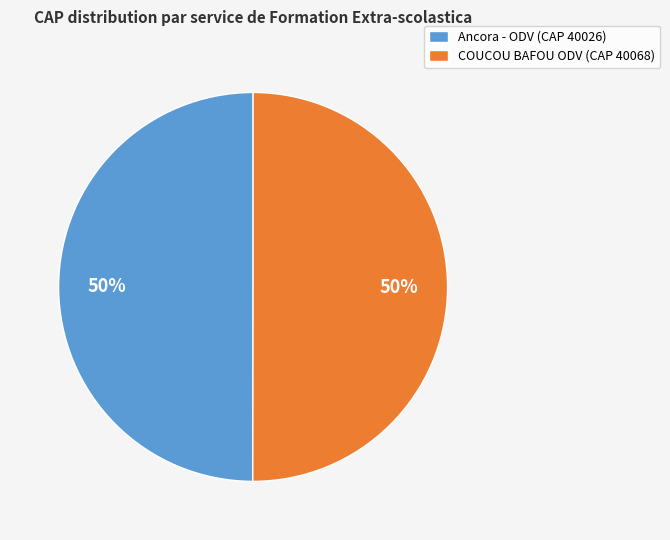

To the nearest percent, what is the average slice percentage?

50%